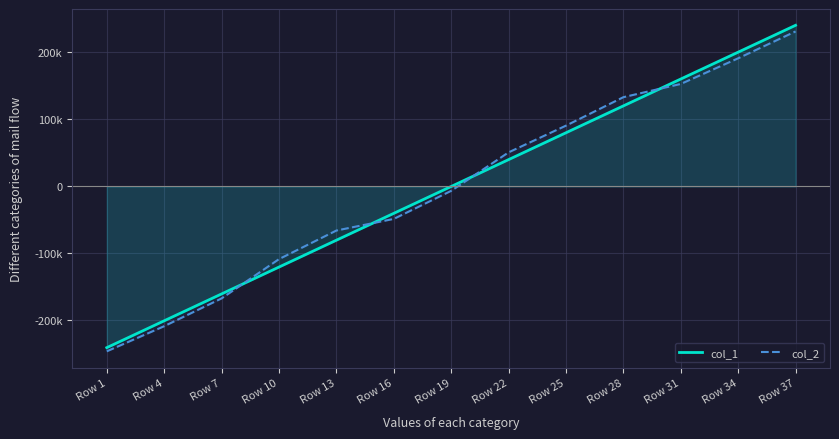

How many negative values does the col_2 series have?

7